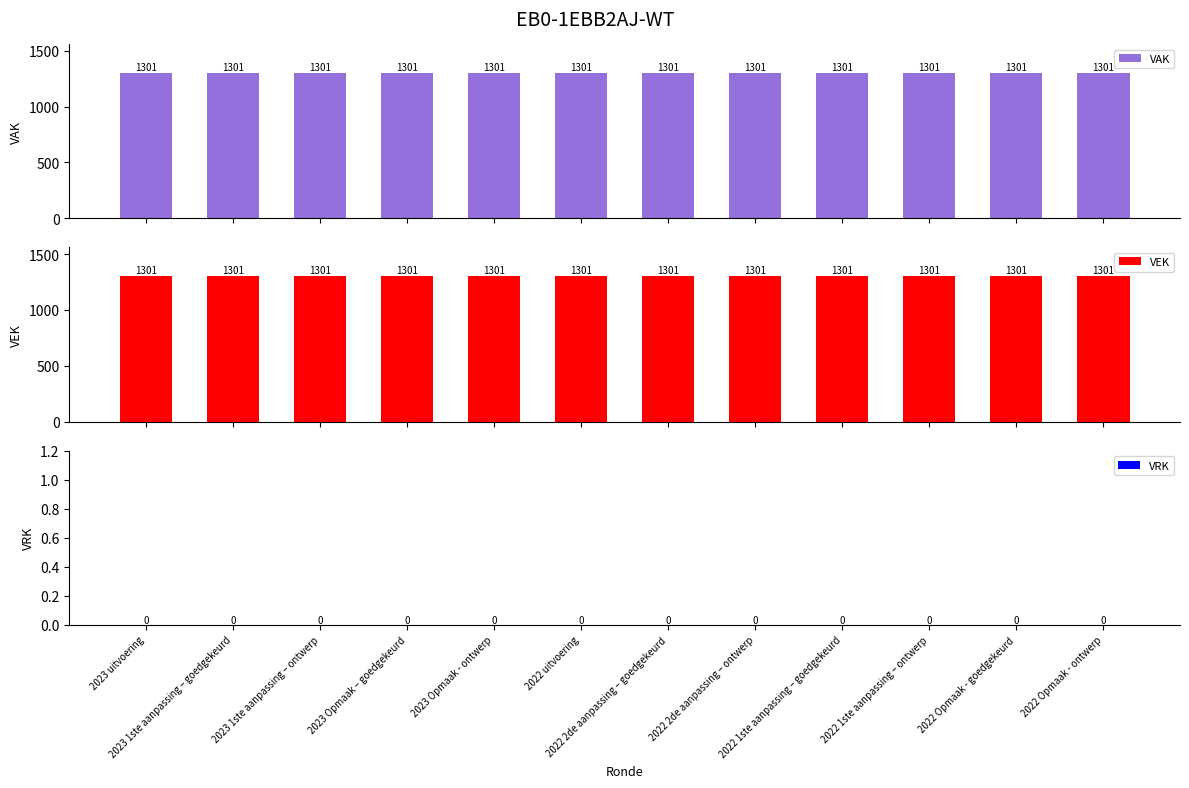

Which category has the highest value in the VRK series?

2023 uitvoering